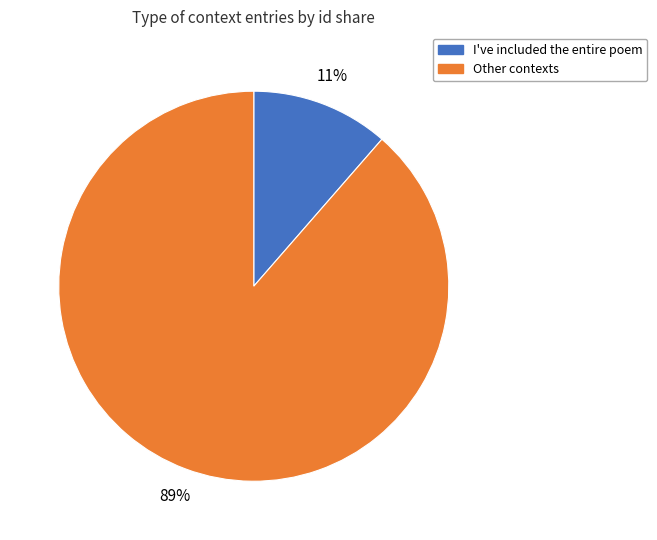

Does any single category account for the majority?

Yes